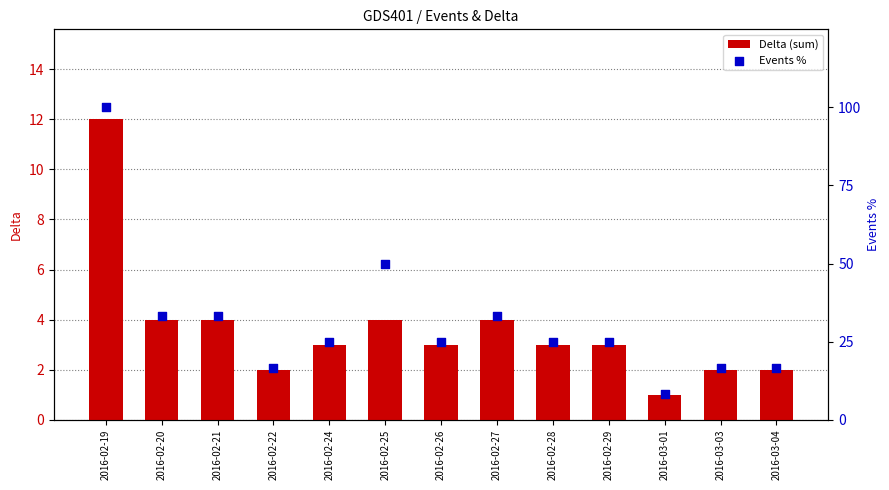

Which series contains the highest Y value?

Events %